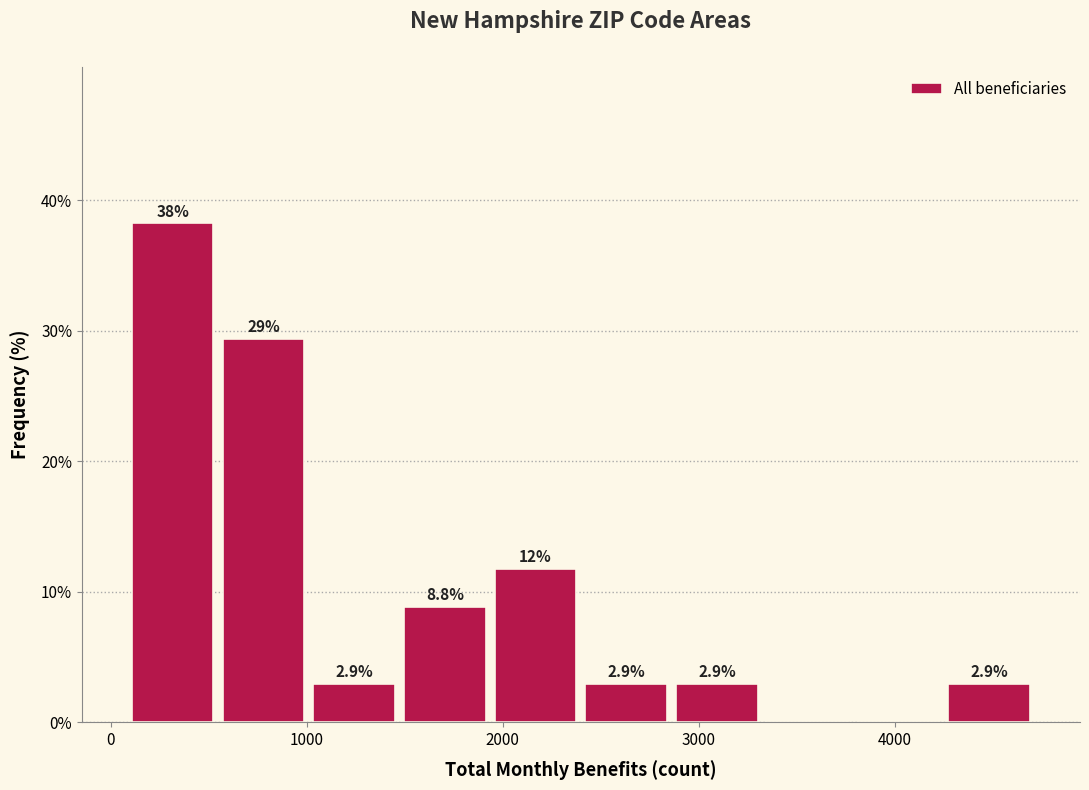

Which range on the x-axis has the tallest bar?

100 to 500